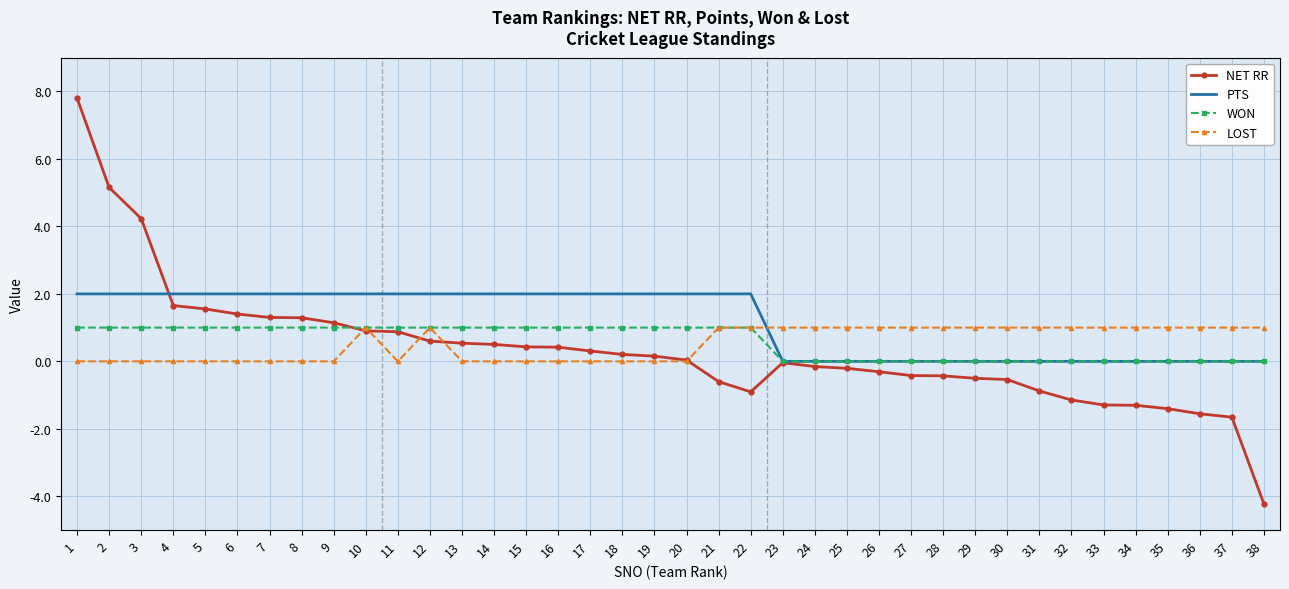

At 16, list the series in order from largest to smallest.

PTS, WON, NET RR, LOST